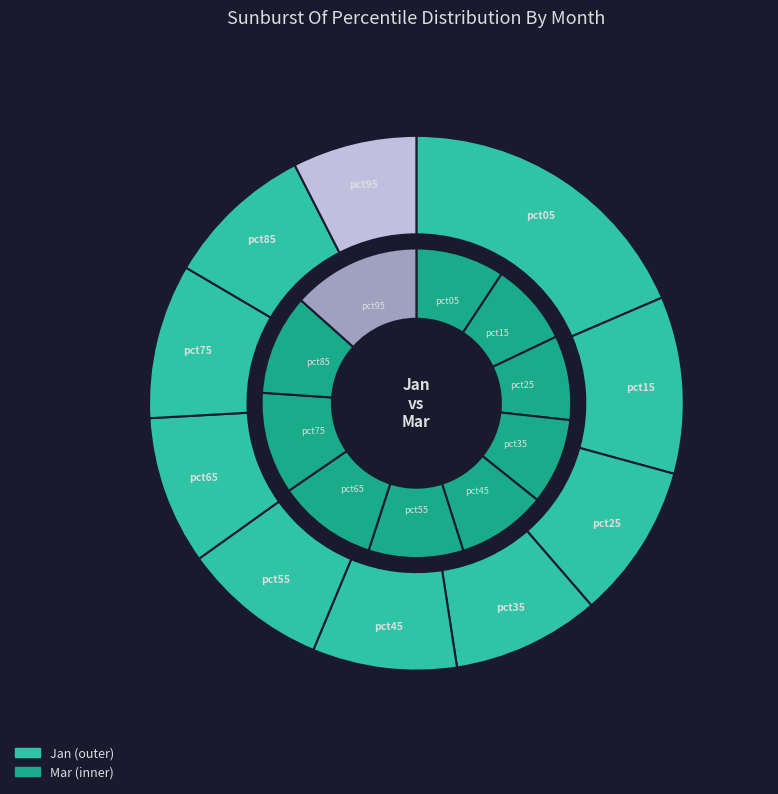

True or false: pct65 accounts for 9% of the total.

True